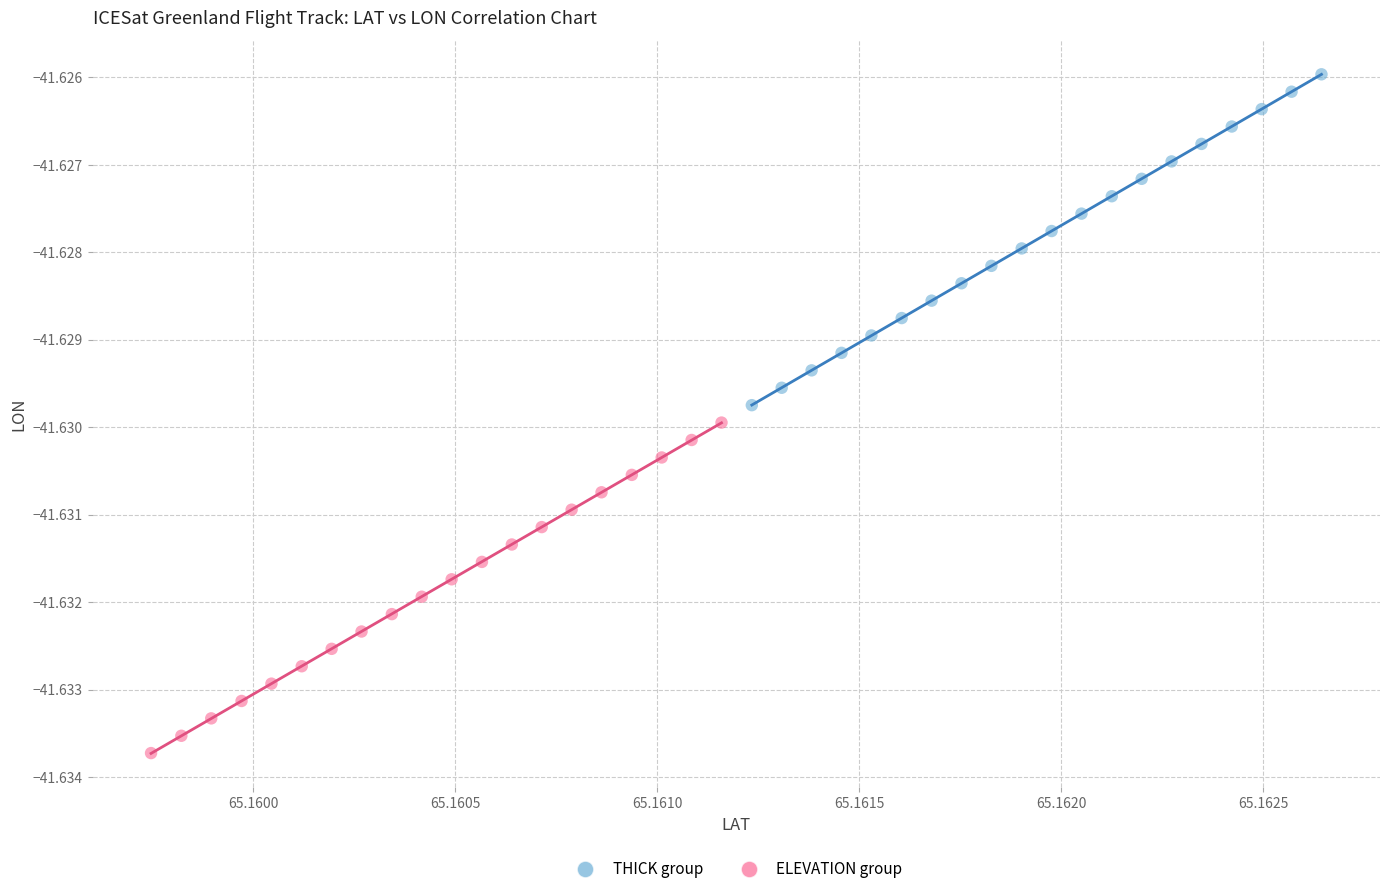

Which series contains the highest Y value?

THICK group